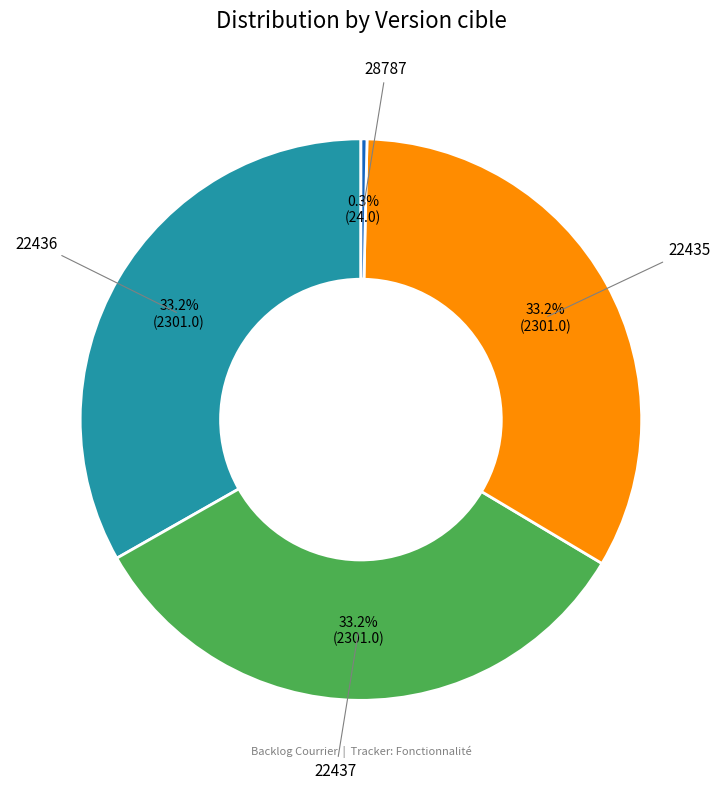

Does any single category account for the majority?

No